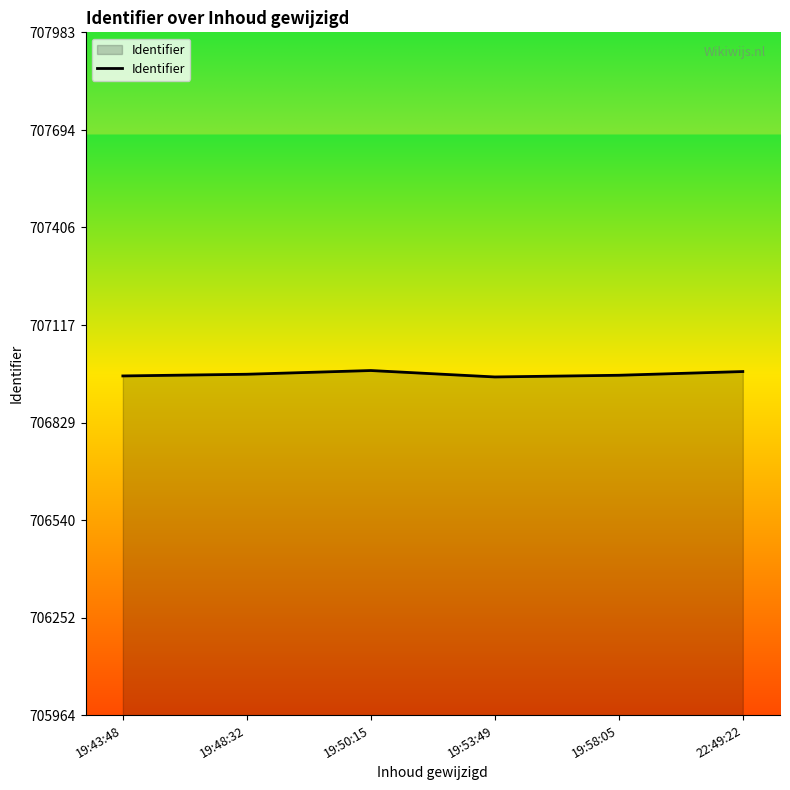

True or false: the data shows 706983 at 19:50:15.

True